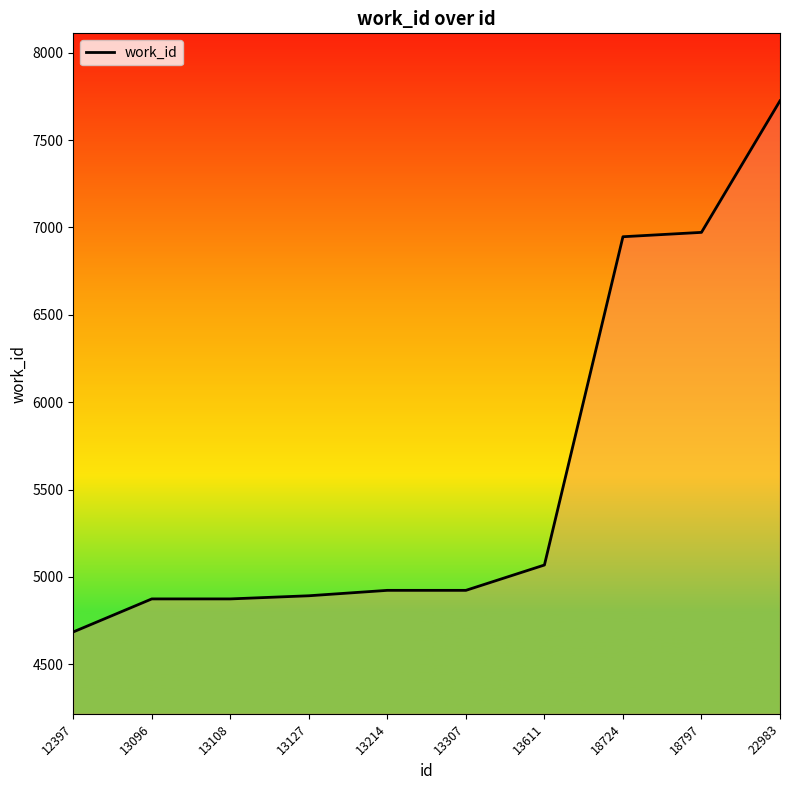

Between 22983 and 13611, which is larger?

22983